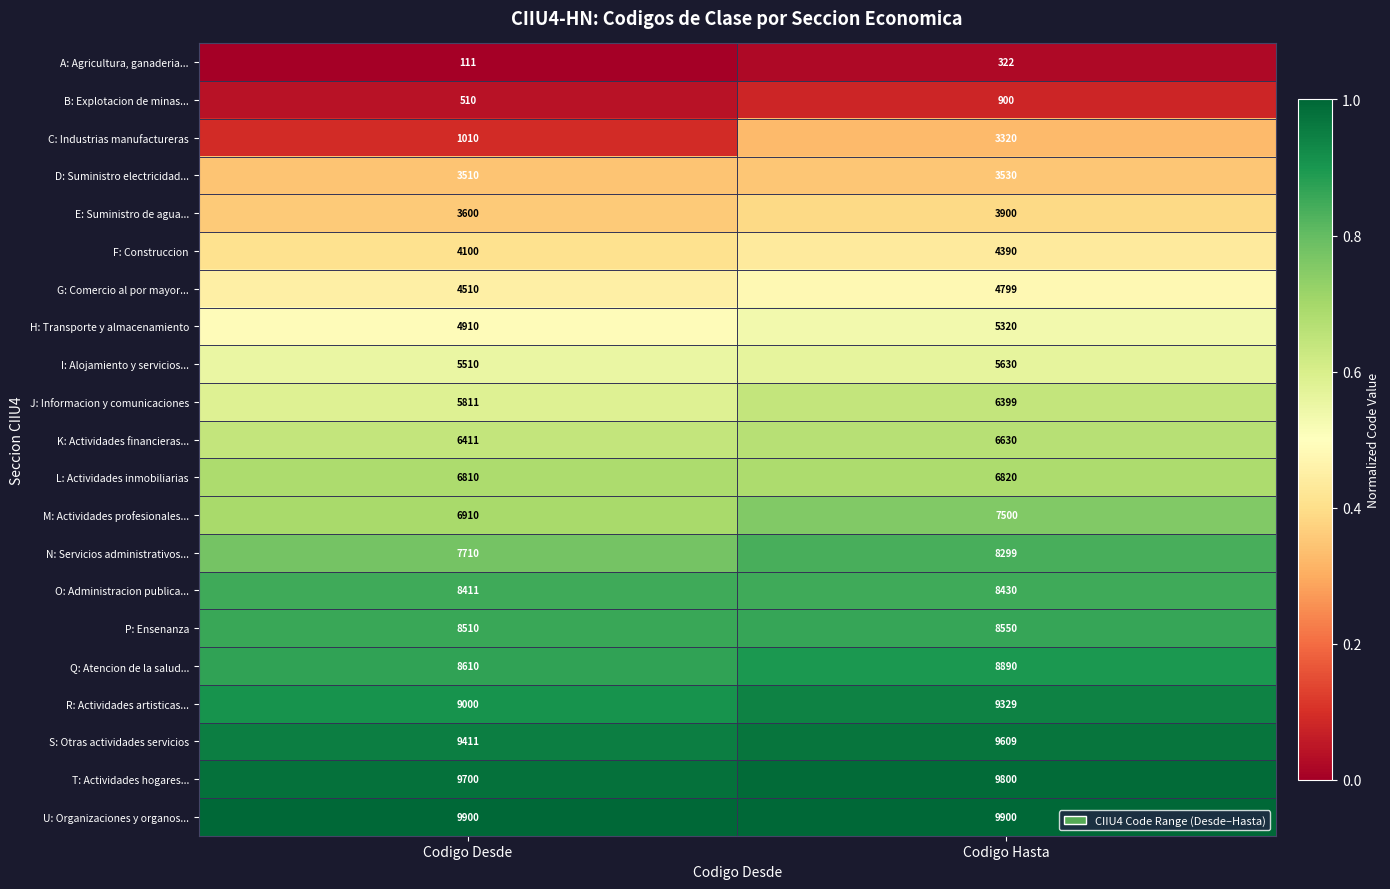

Which label corresponds to the smallest value in the chart?

Codigo Desde